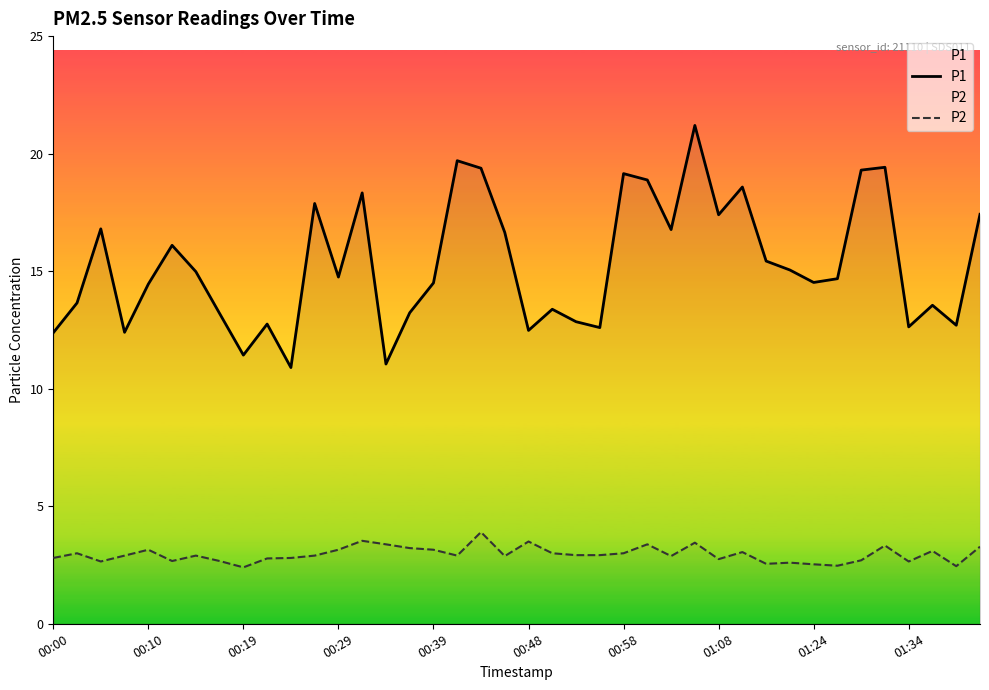

Which series has the largest range (max minus min)?

P1